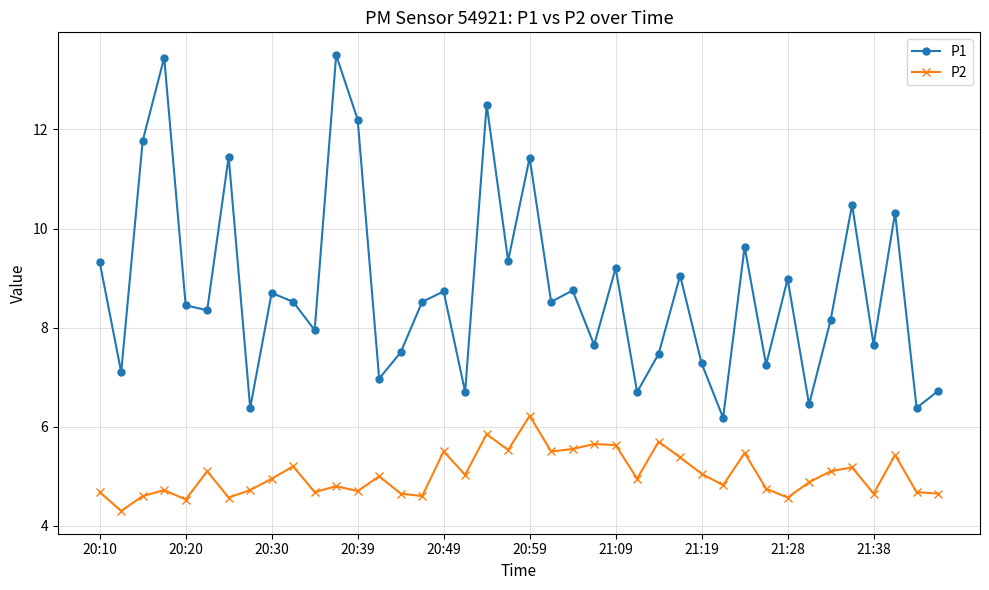

True or false: P1 and P2 cross at least once.

False